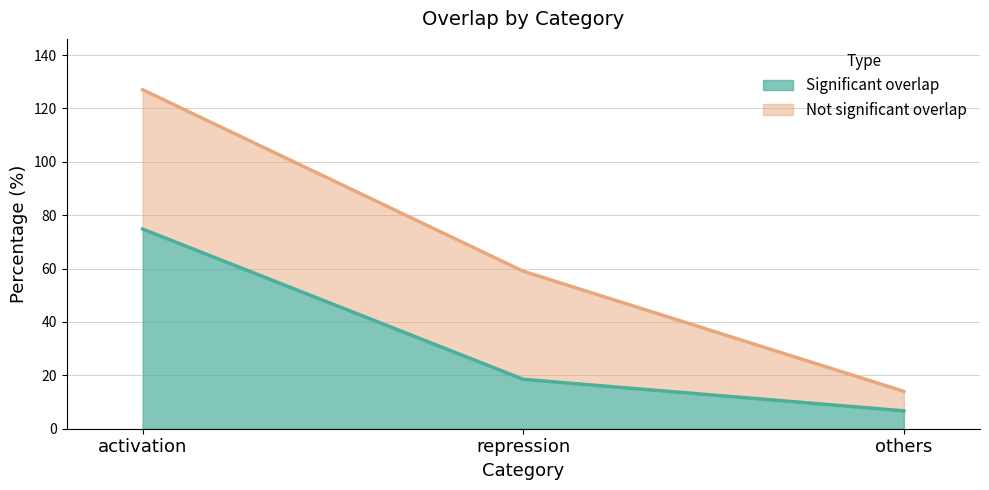

Read the value at others.

6.7